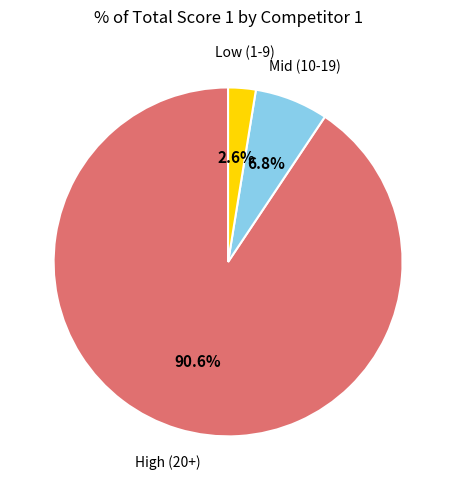

Is there any slice that represents more than half of the pie?

Yes